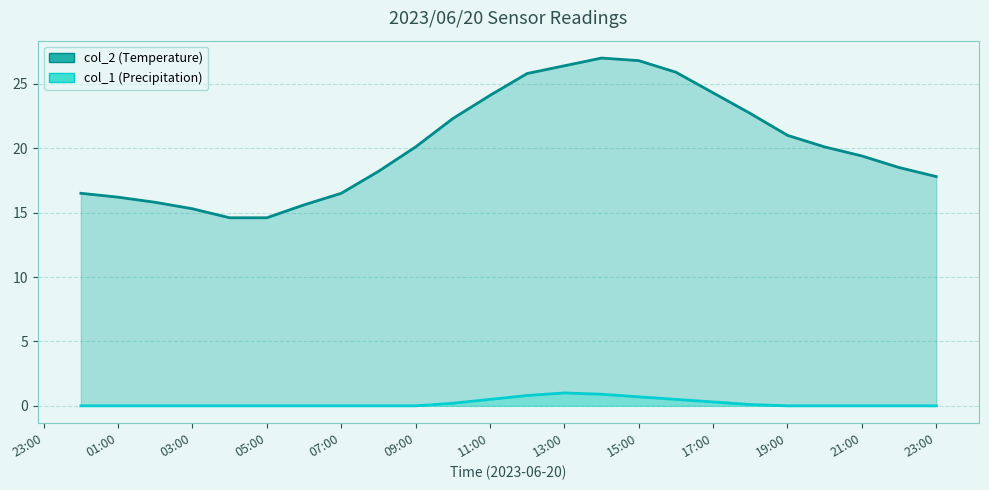

What is the spread (max minus min) of values at 05:00?

14.6